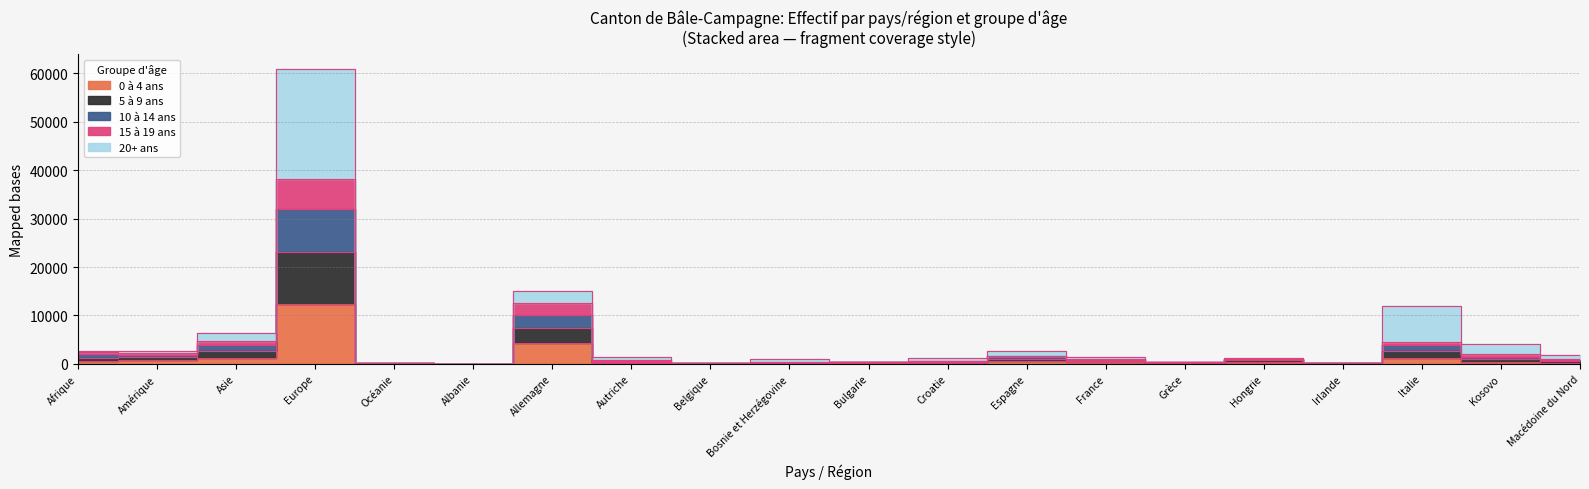

True or false: 10 à 14 ans has more than 2 points higher than both neighbors.

True